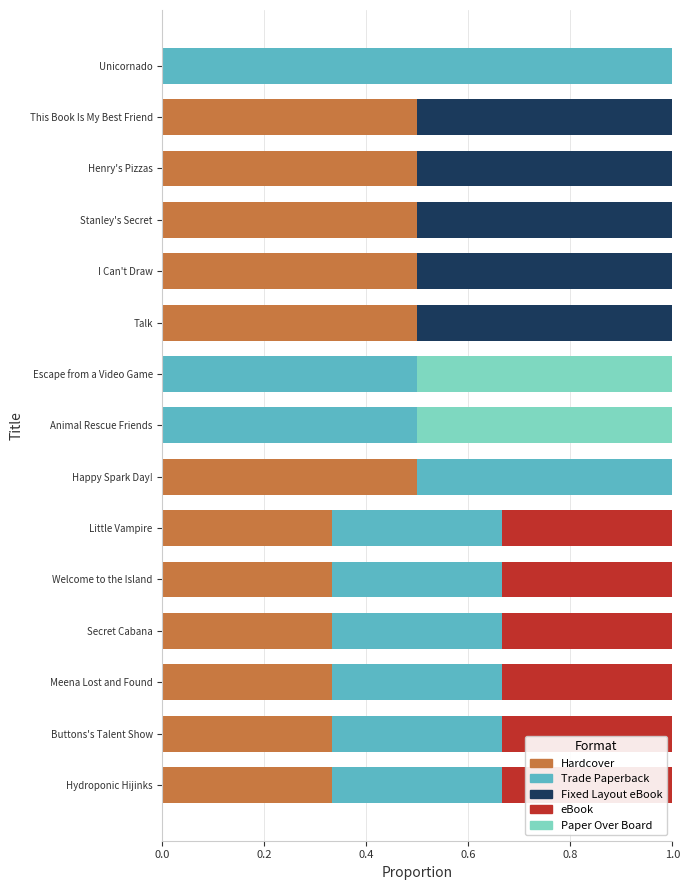

What is the total value across all series at I Can't Draw?

1.0